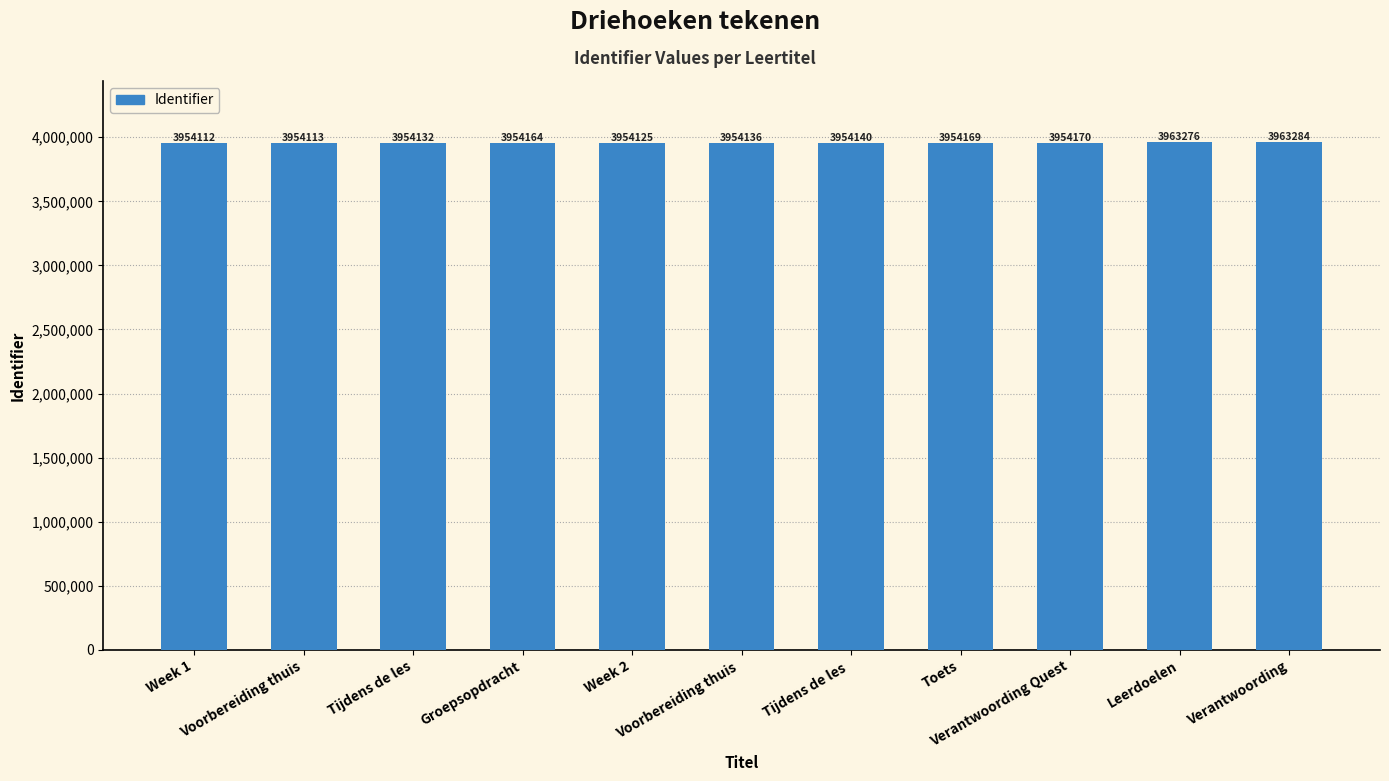

Approximately how many times larger is the value at Groepsopdracht compared to Voorbereiding thuis?

1.0